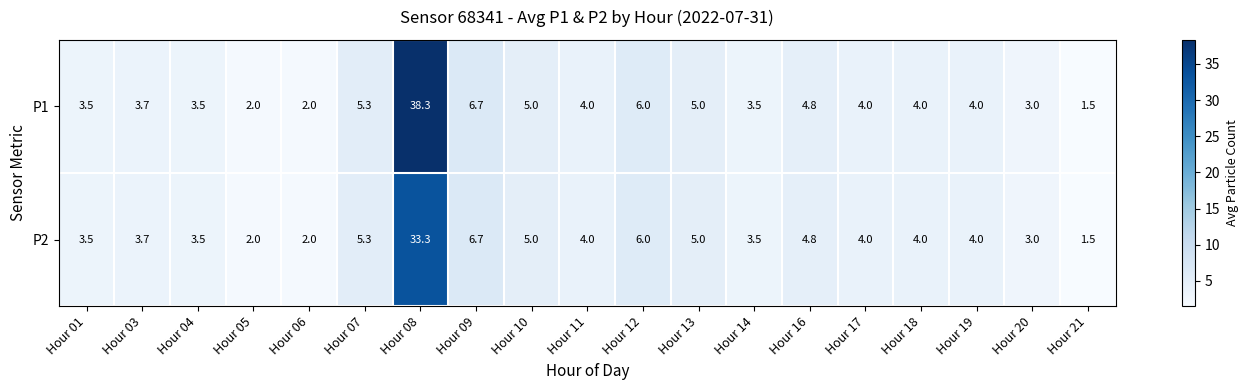

What is the sum of all P1 values?

109.8